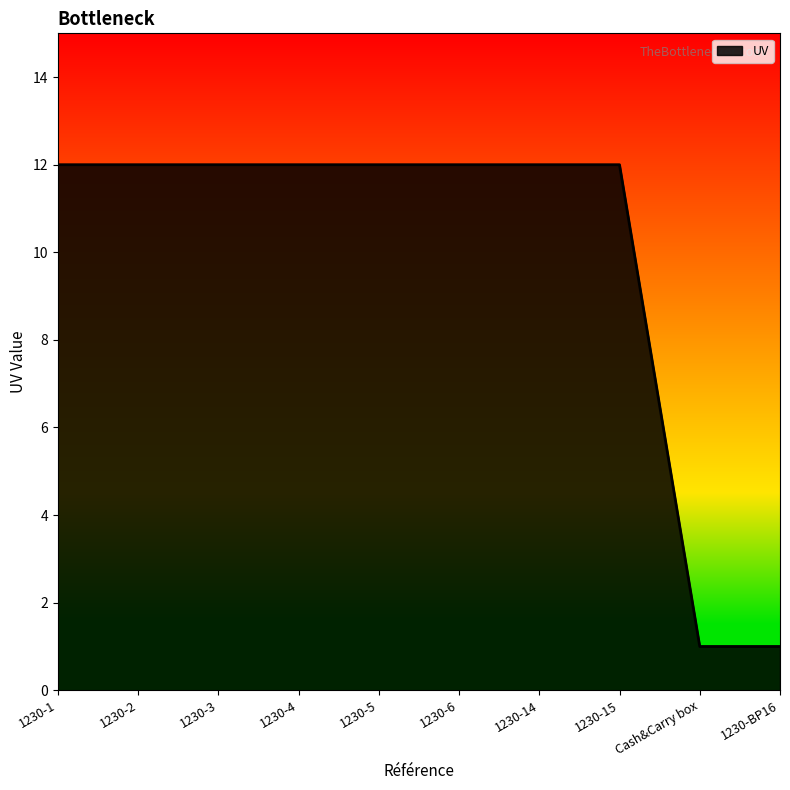

Reading left to right, transcribe all the data shown in this chart.

12	12	12	12	12	12	12	12	1	1